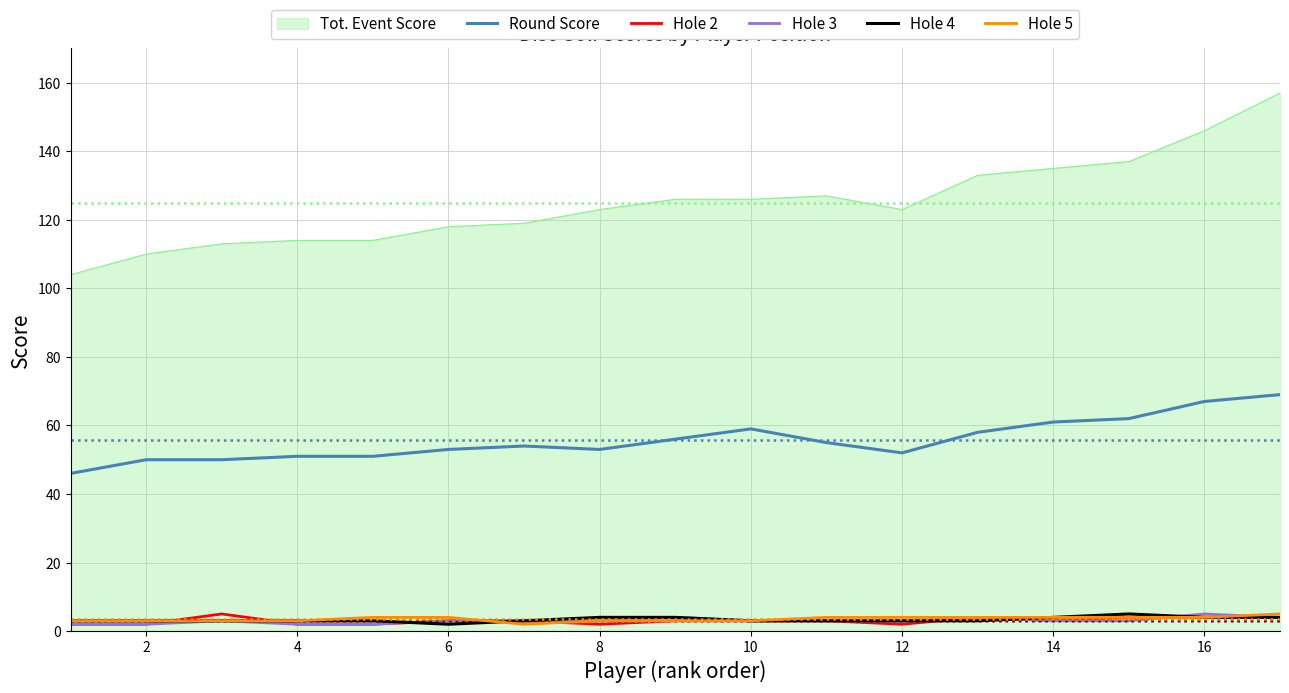

Which series has the largest range (max minus min)?

Tot. Event Score